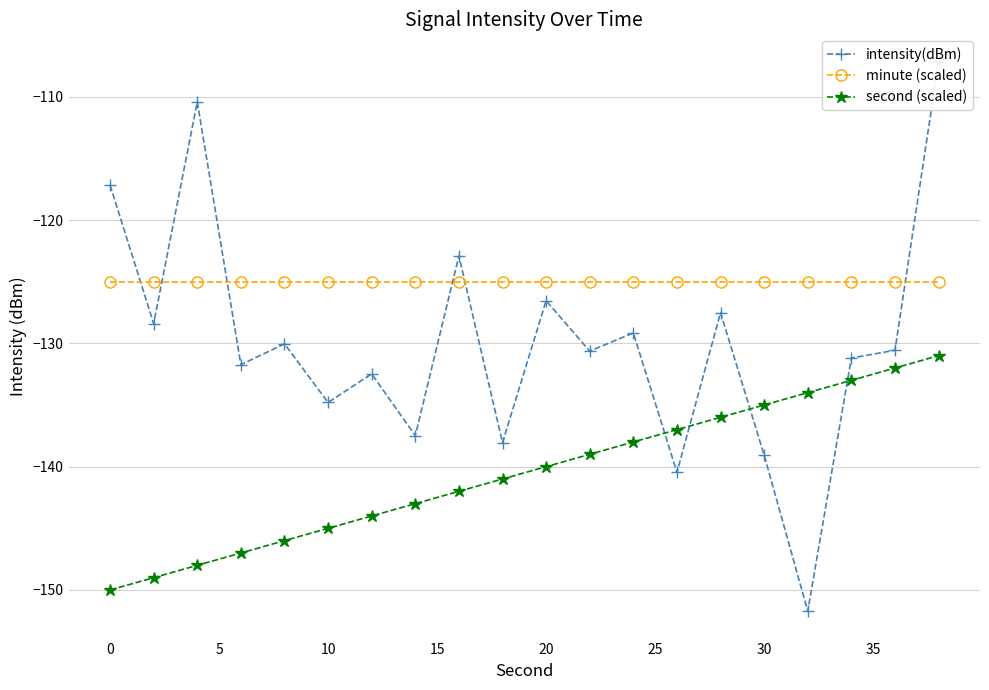

What is the lowest value of the minute (scaled) series?

-125